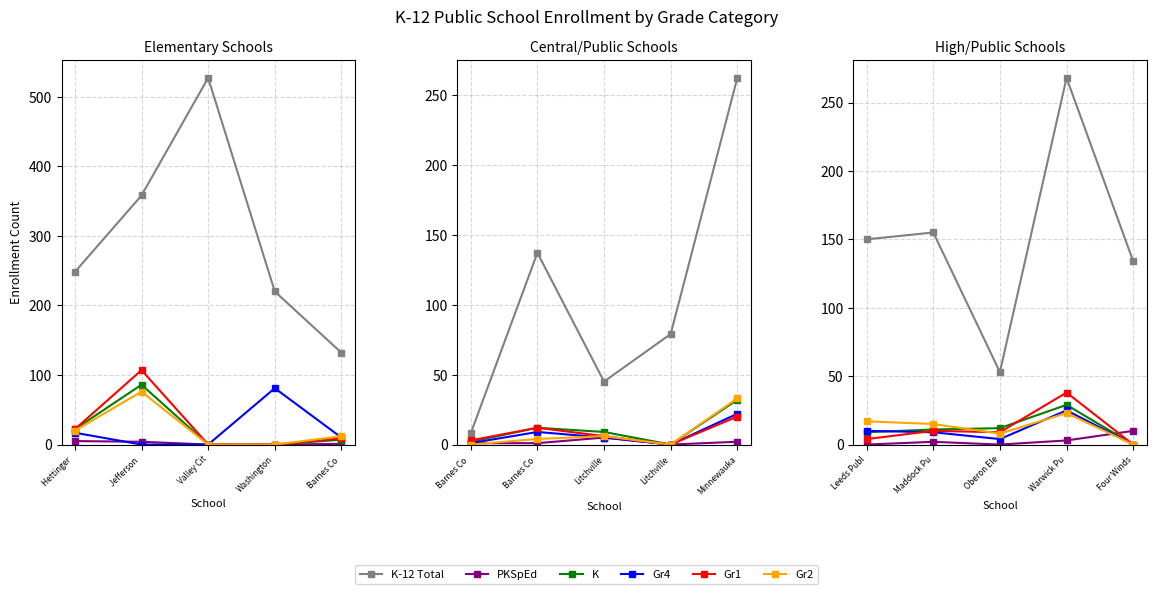

What is the sum of all K values?

61